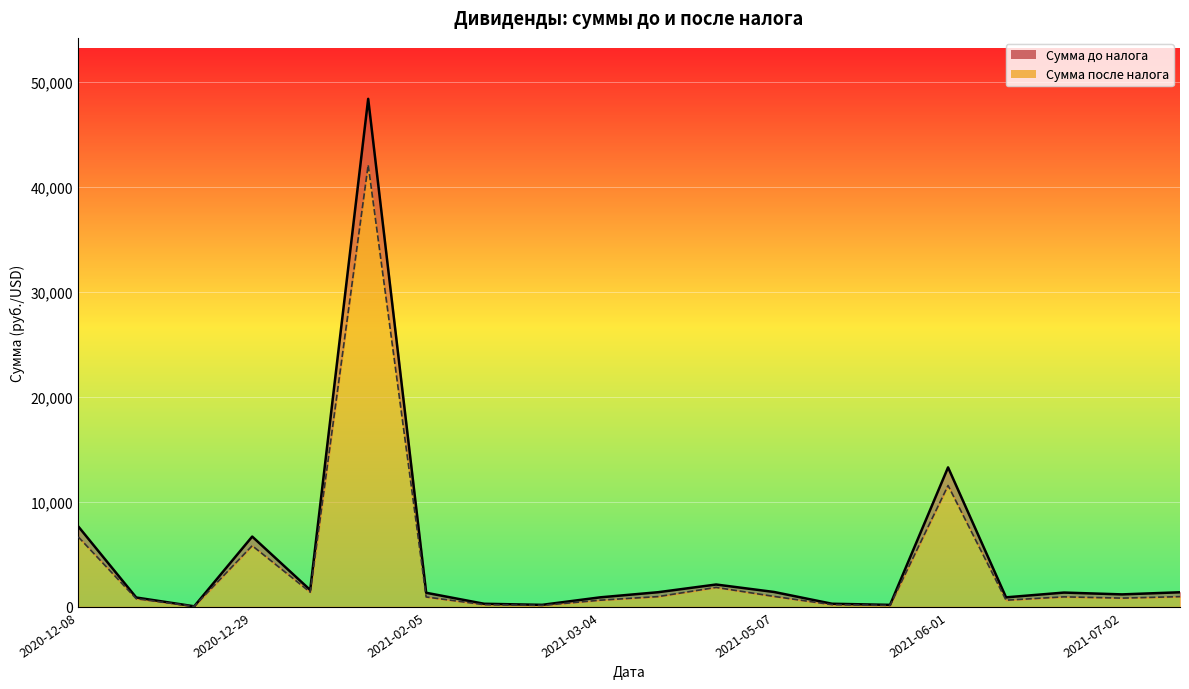

How many data points in Сумма после налога are less than 948?

10